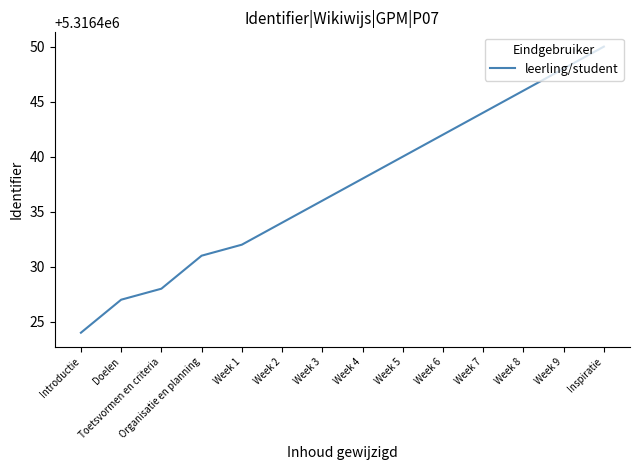

Reading right to left, what are all the values shown in this chart?

Inspiratie=5316450	Week 9=5316448	Week 8=5316446	Week 7=5316444	Week 6=5316442	Week 5=5316440	Week 4=5316438	Week 3=5316436	Week 2=5316434	Week 1=5316432	Organisatie en planning=5316431	Toetsvormen en criteria=5316428	Doelen=5316427	Introductie=5316424